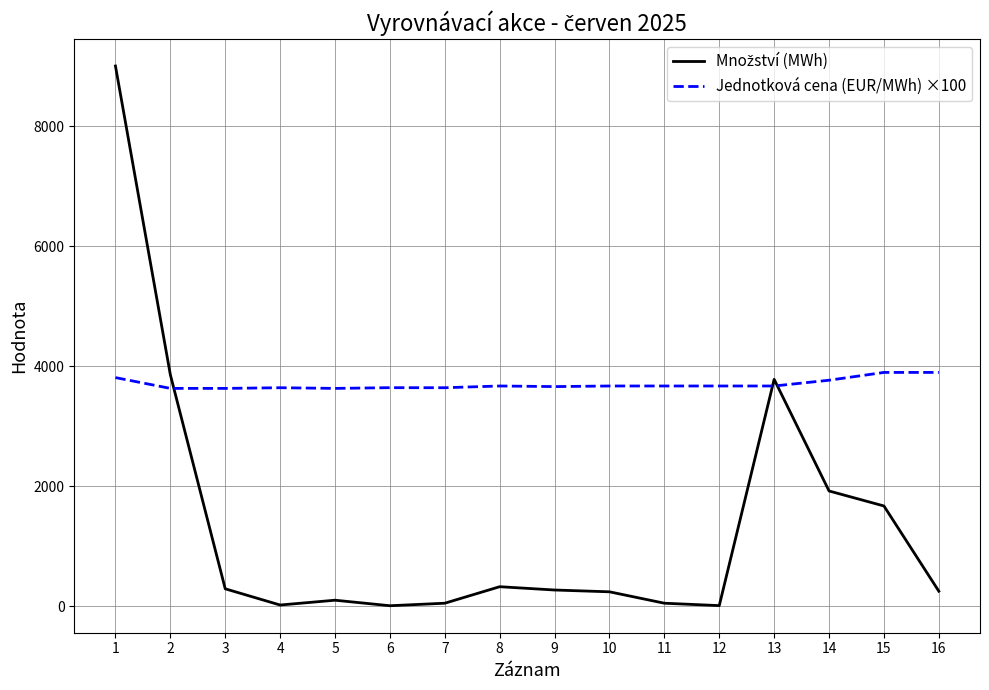

What is the difference between the maximum and minimum values in the Jednotková cena (EUR/MWh) ×100 series?

266.0